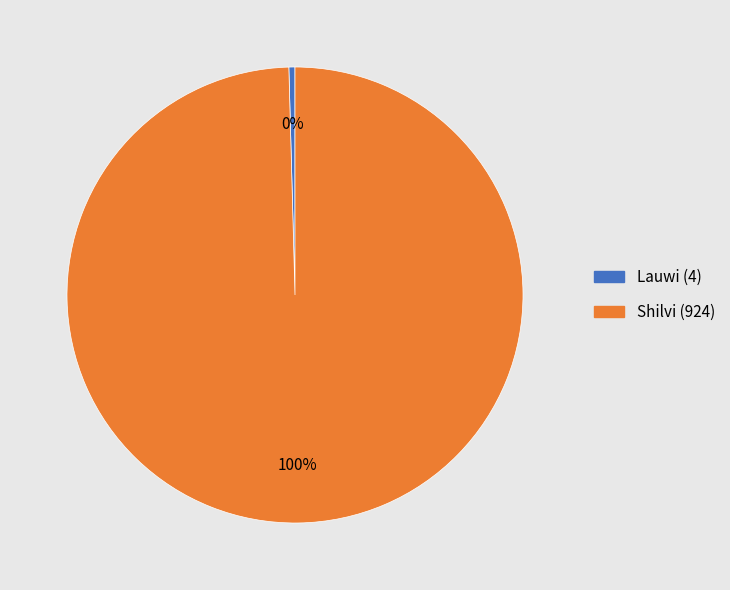

What is the ratio of the value at Shilvi to the value at Lauwi?

231.0